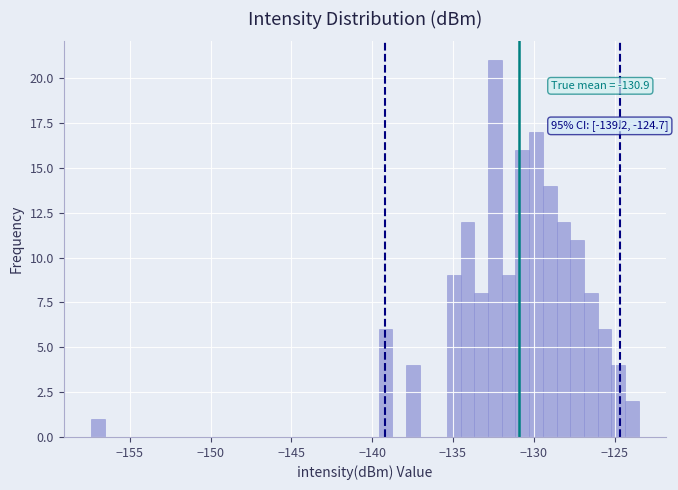

Read against the x-axis, roughly where is the centre of the tallest bar?

-132.5